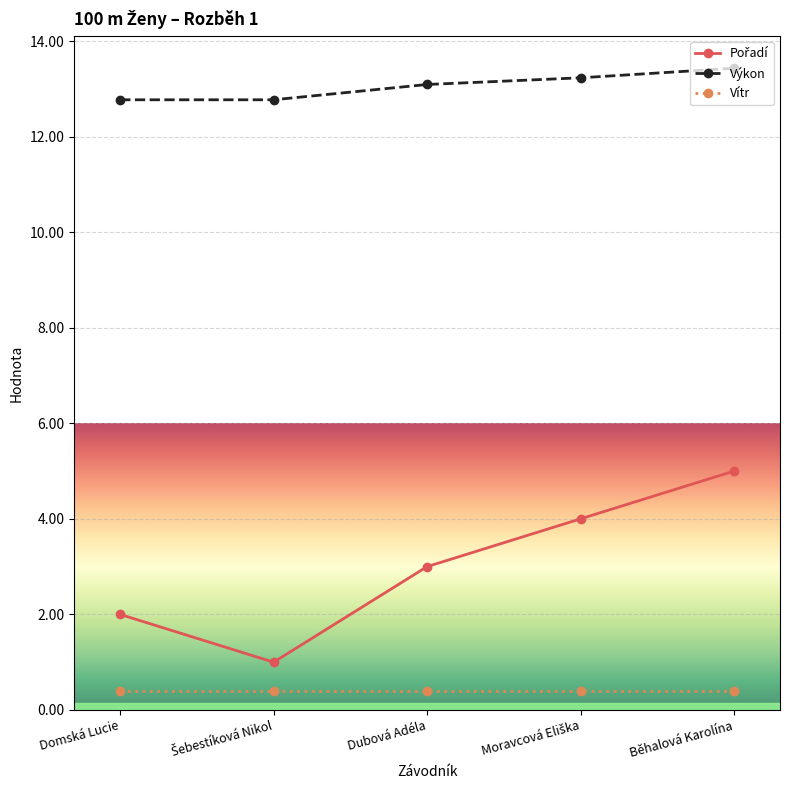

Does the chart have visible grid lines?

Yes